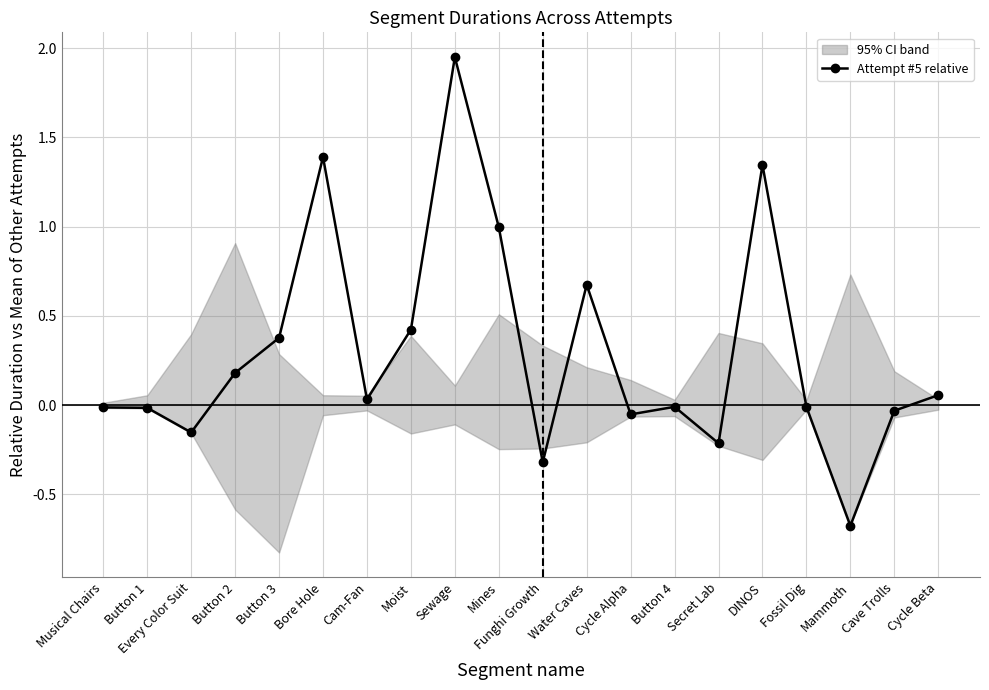

Between Every Color Suit and Button 2, which is larger?

Button 2